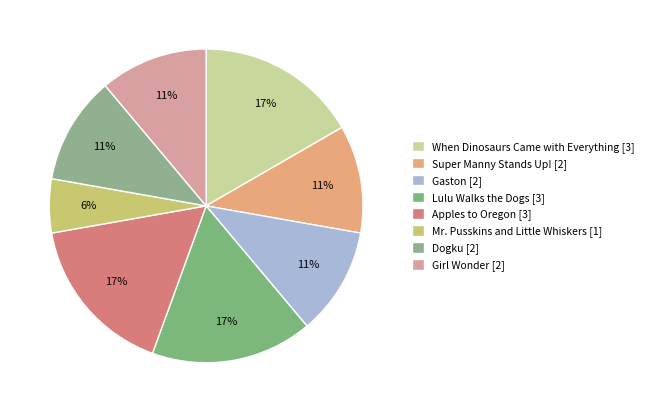

Is it true that Mr. Pusskins and Little Whiskers is 6% of the pie?

True